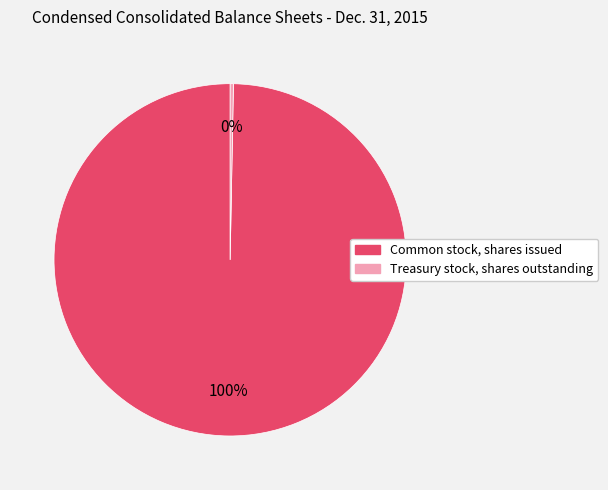

Do Common stock, shares issued and Treasury stock, shares outstanding together represent more than half of the pie?

Yes